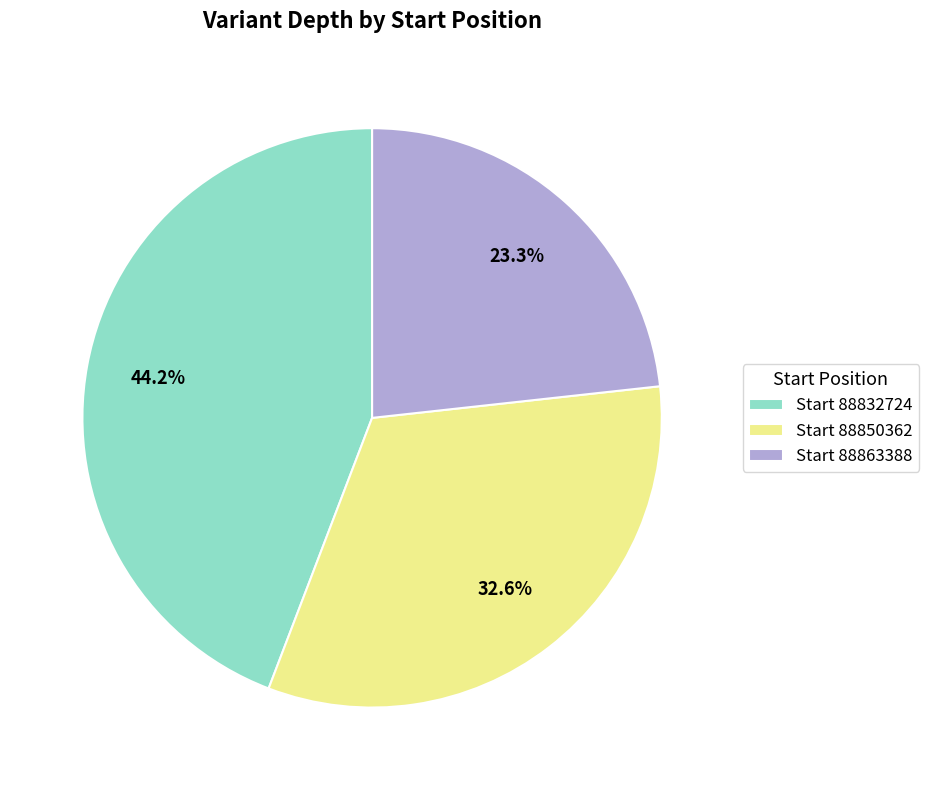

To the nearest percent, what is the difference between the largest and smallest slice percentages?

21%